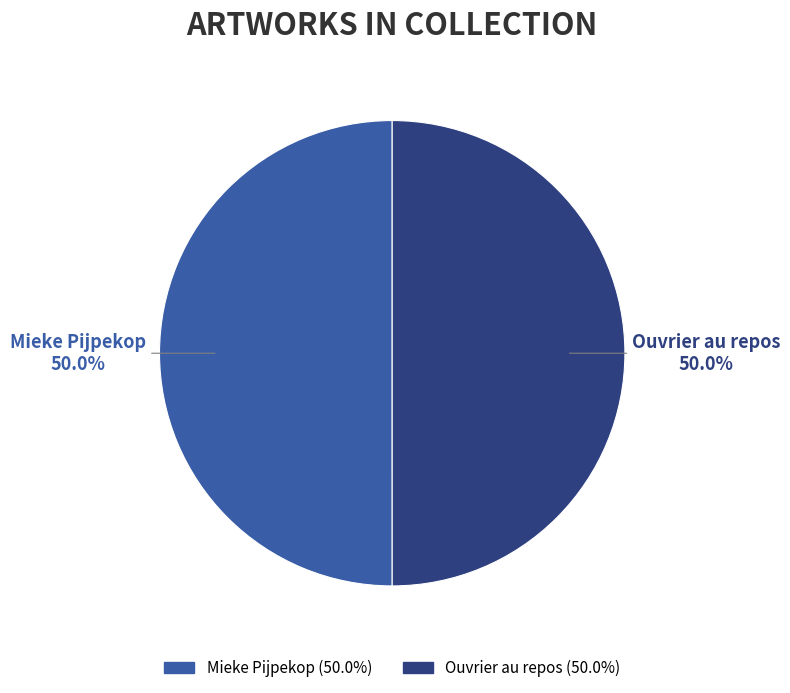

To the nearest percent, what percentage of the pie is Mieke Pijpekop?

50%